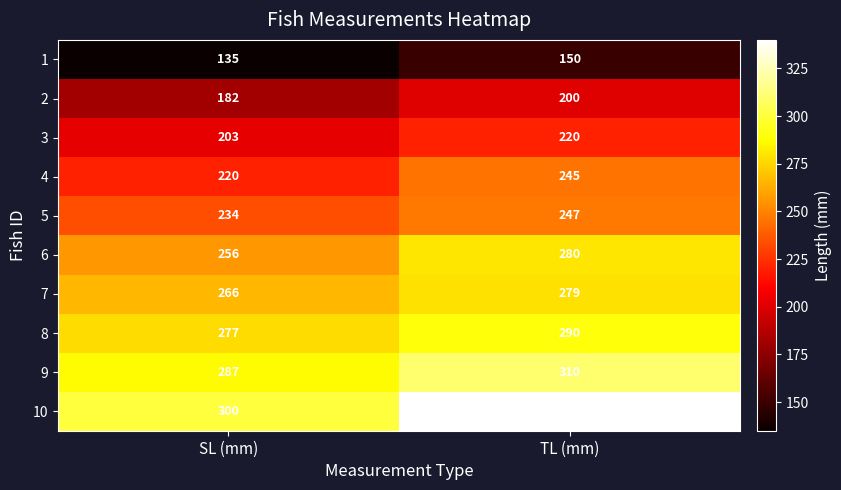

Reading left to right, transcribe all the data shown in this chart.

1: SL (mm)=135	TL (mm)=150
2: SL (mm)=182	TL (mm)=200
3: SL (mm)=203	TL (mm)=220
4: SL (mm)=220	TL (mm)=245
5: SL (mm)=234	TL (mm)=247
6: SL (mm)=256	TL (mm)=280
7: SL (mm)=266	TL (mm)=279
8: SL (mm)=277	TL (mm)=290
9: SL (mm)=287	TL (mm)=310
10: SL (mm)=300	TL (mm)=340